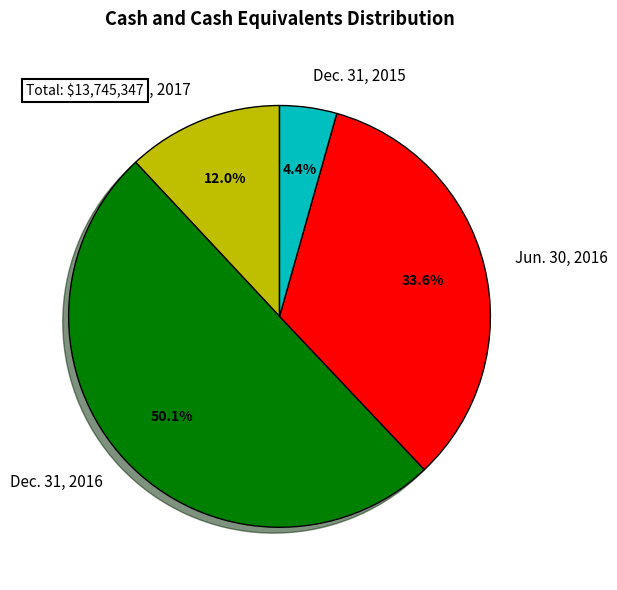

Do Jun. 30, 2017 and Jun. 30, 2016 together represent more than half of the pie?

No